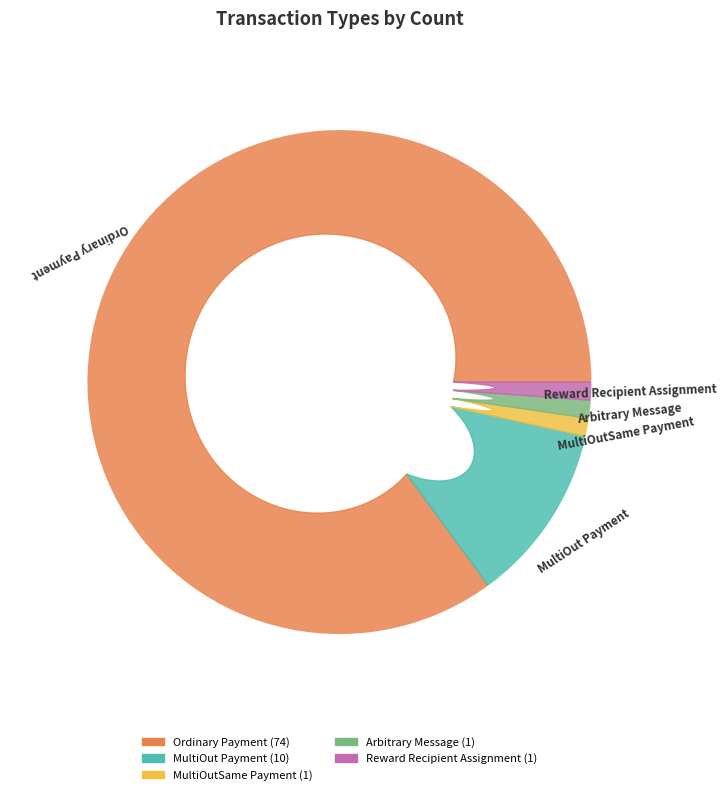

Is it true that MultiOut Payment is 24% of the pie?

False